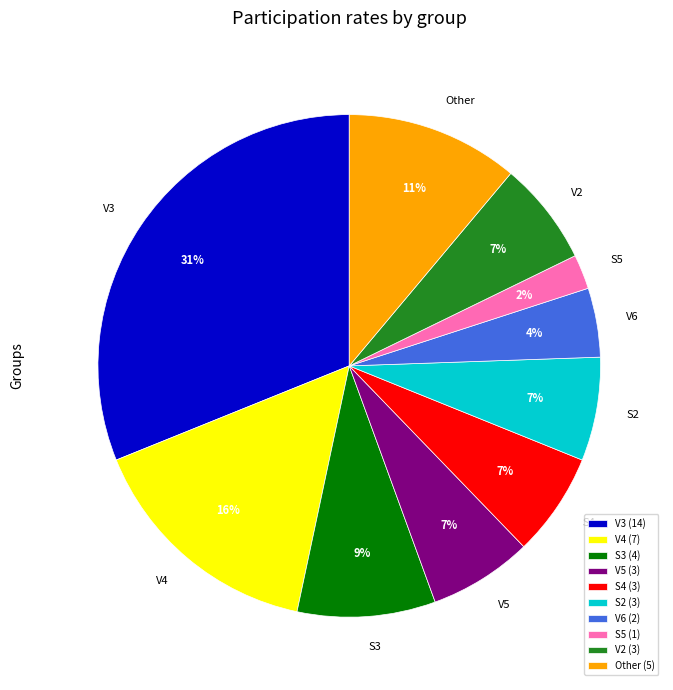

To the nearest percent, what portion does S2 represent?

7%